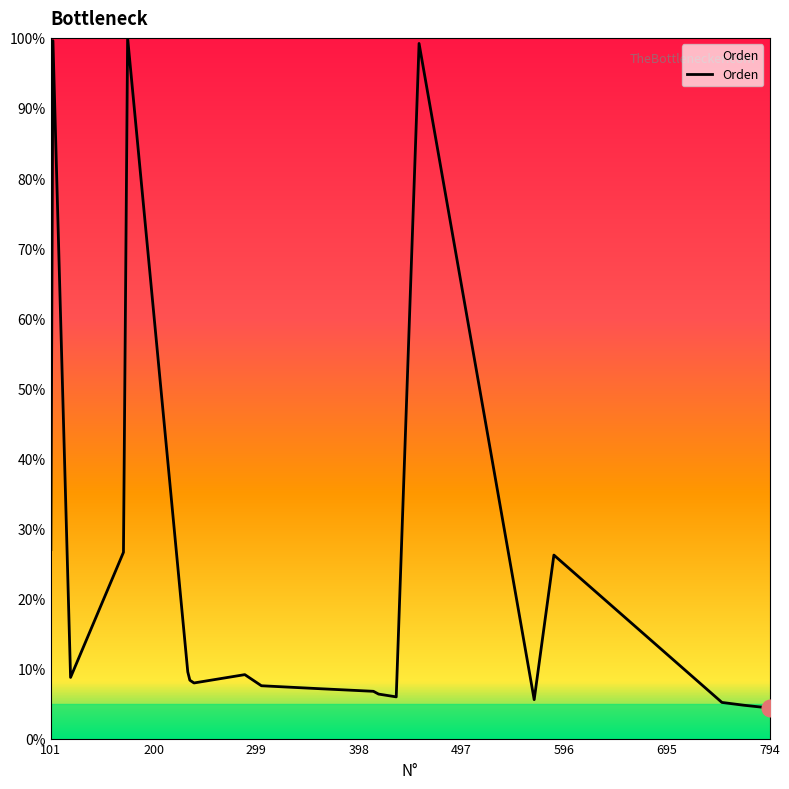

What is the minimum value shown in the chart?

4.4